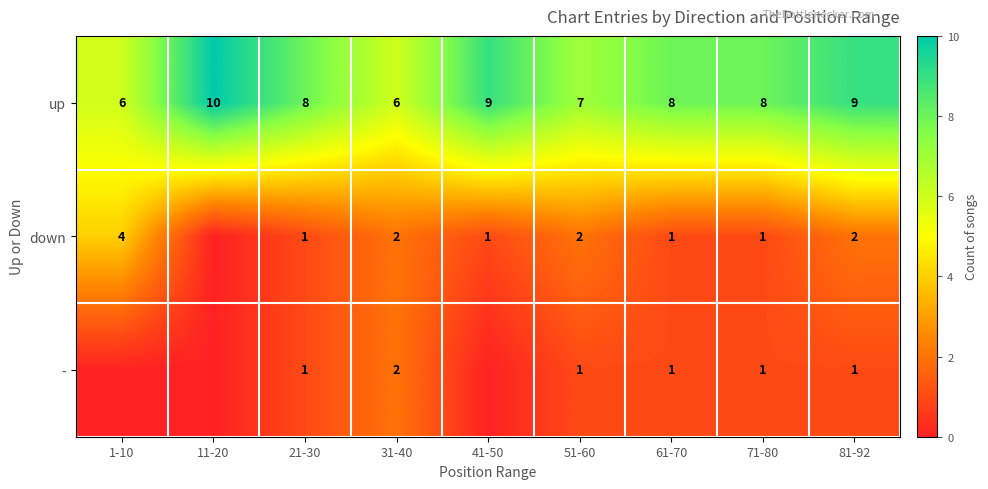

Which has a higher value, 1-10 or 71-80?

71-80